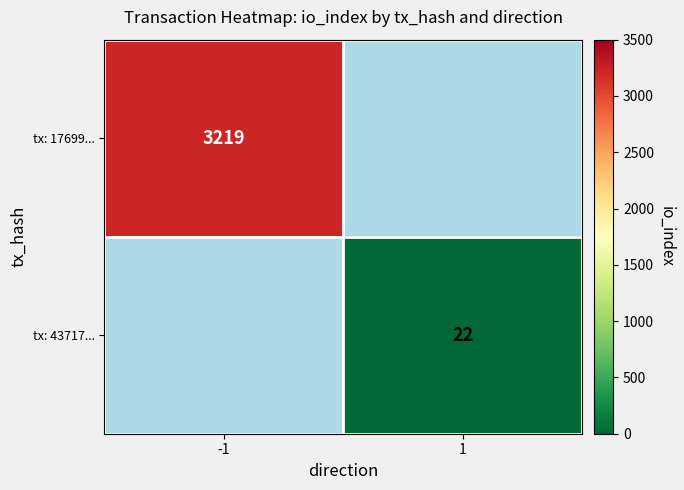

The value of tx: 43717... at 1 is 39. True or false?

False